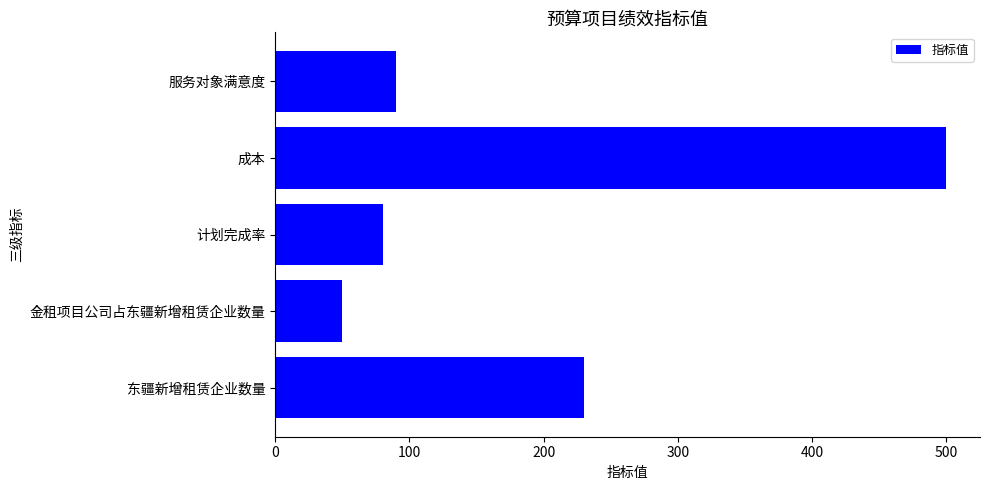

What is the minimum value shown in the chart?

50